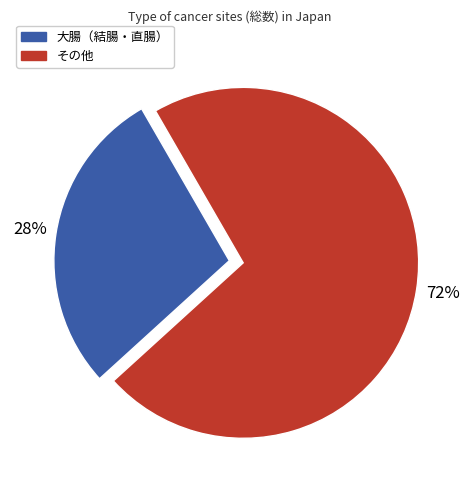

To the nearest percent, what is the average slice percentage?

50%